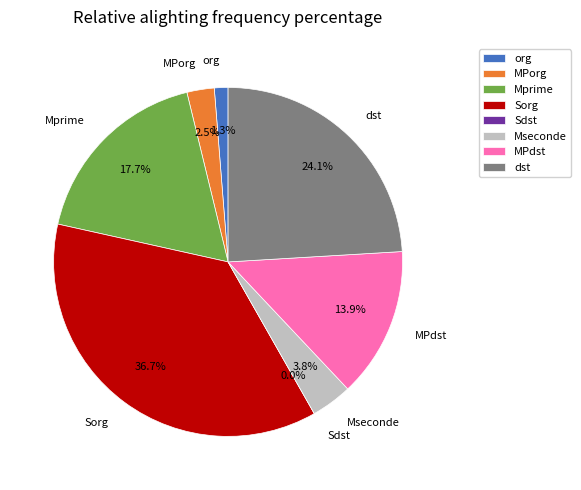

Is there a majority slice in this chart?

No